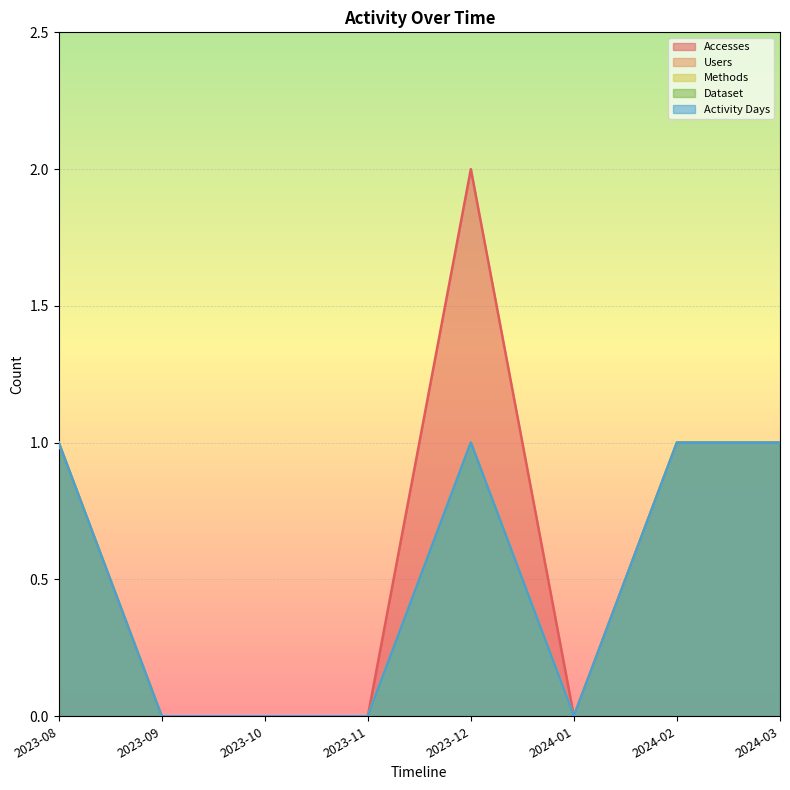

Is the value of Dataset at 2023-12 greater than the value of Accesses at 2023-09?

Yes